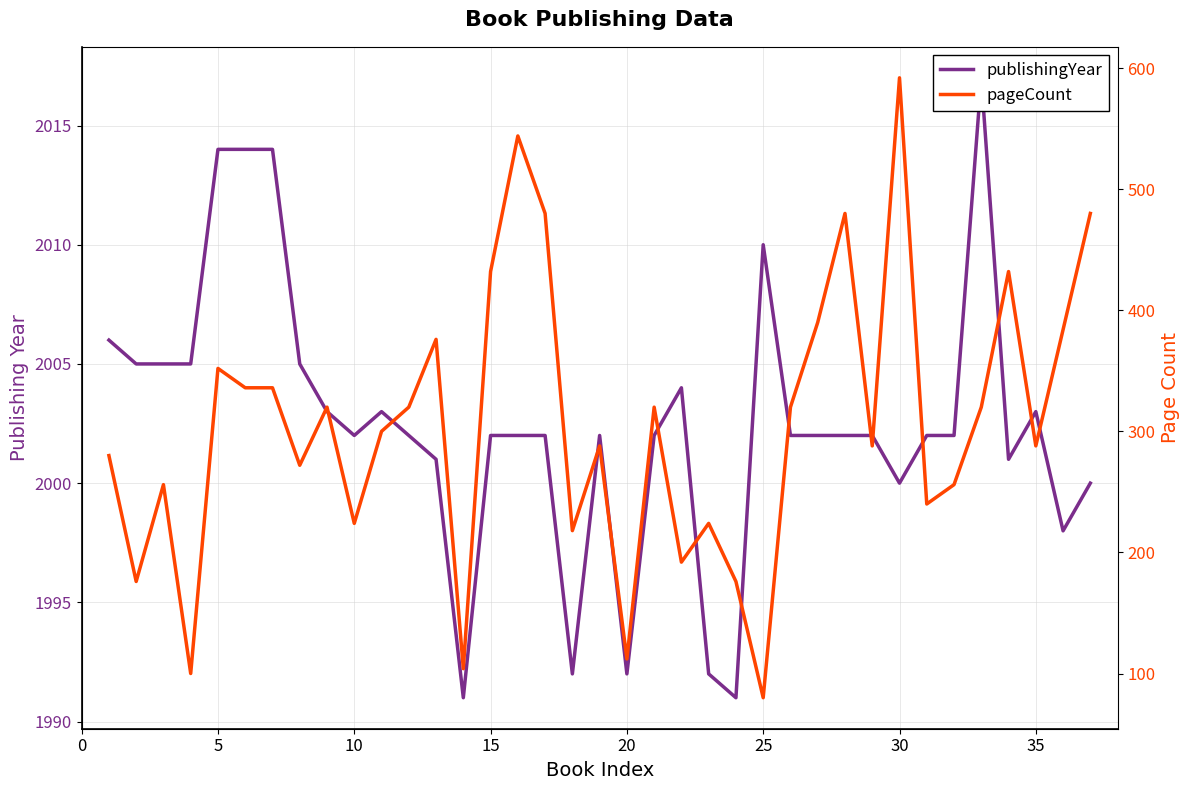

How many interior local valleys does the pageCount series have?

12